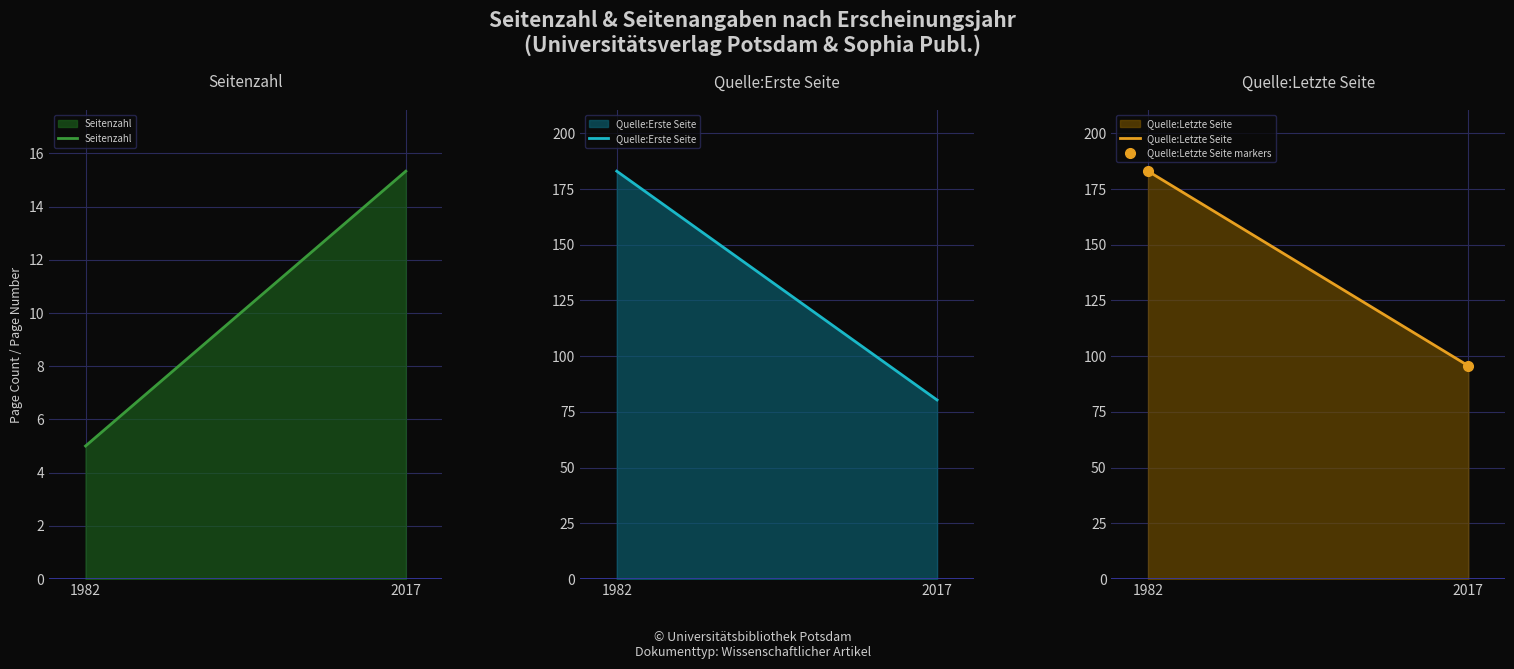

Reading right to left, list all the values displayed in this chart.

Seitenzahl: 15.3	5.0
Quelle:Erste Seite: 80.3	183.0
Quelle:Letzte Seite: 95.7	183.0
Quelle:Letzte Seite markers: 95.7	183.0